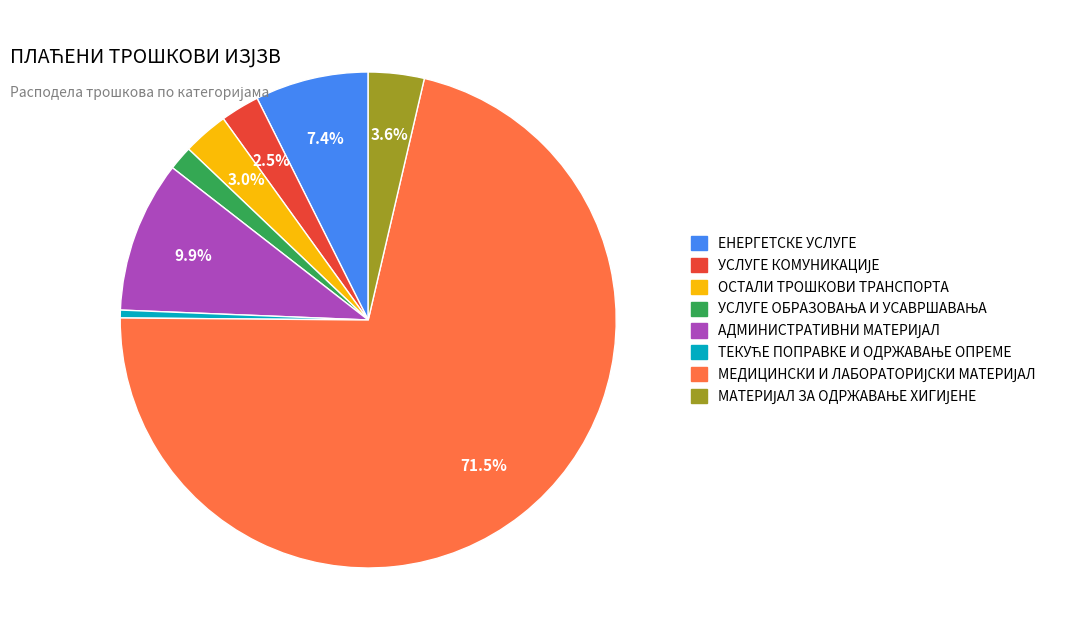

Is there any slice that represents more than half of the pie?

Yes